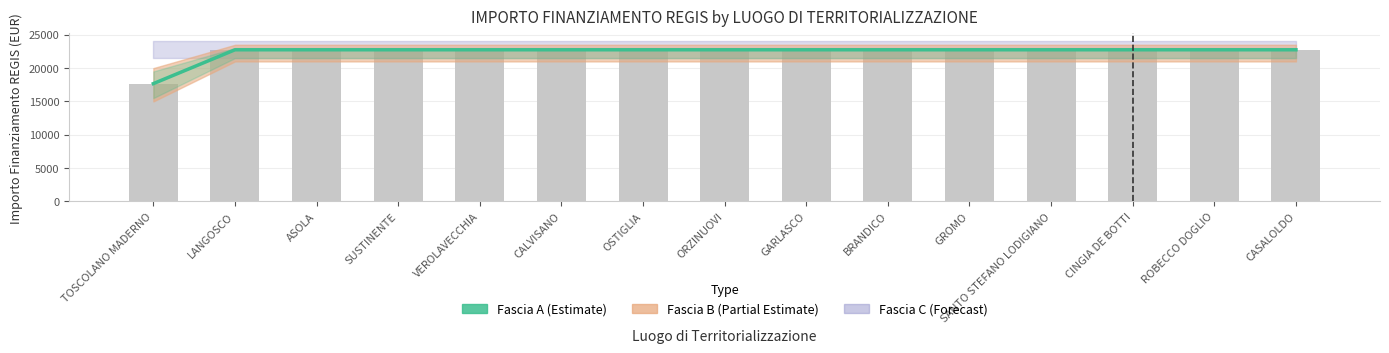

Rank the categories by value from lowest to highest.

TOSCOLANO MADERNO, LANGOSCO, ASOLA, SUSTINENTE, VEROLAVECCHIA, CALVISANO, OSTIGLIA, ORZINUOVI, GARLASCO, BRANDICO, GROMO, SANTO STEFANO LODIGIANO, CINGIA DE BOTTI, ROBECCO DOGLIO, CASALOLDO